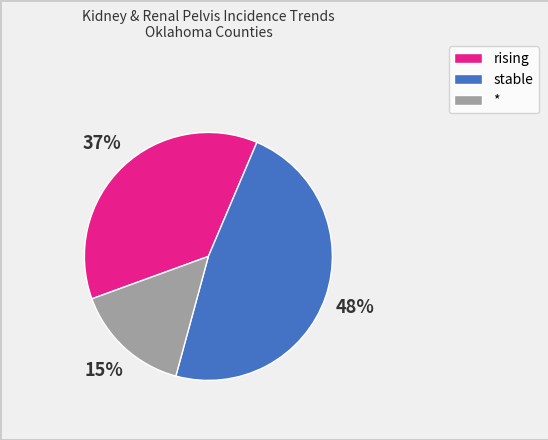

To the nearest percent, what is the combined percentage of stable and *?

63%